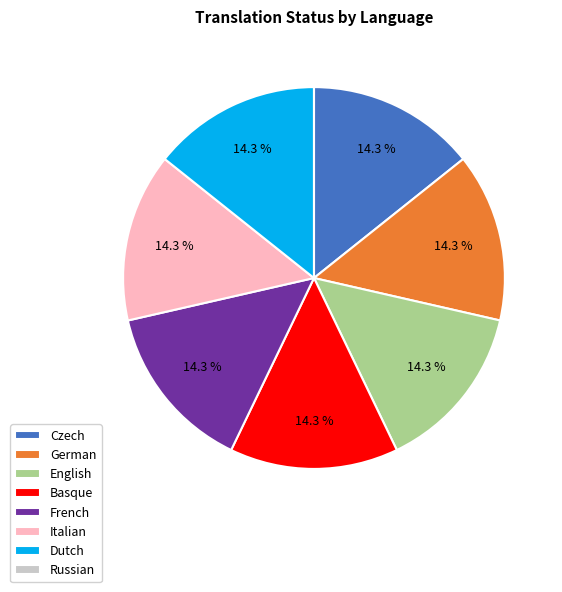

To the nearest percent, what percentage of the pie is French?

14%